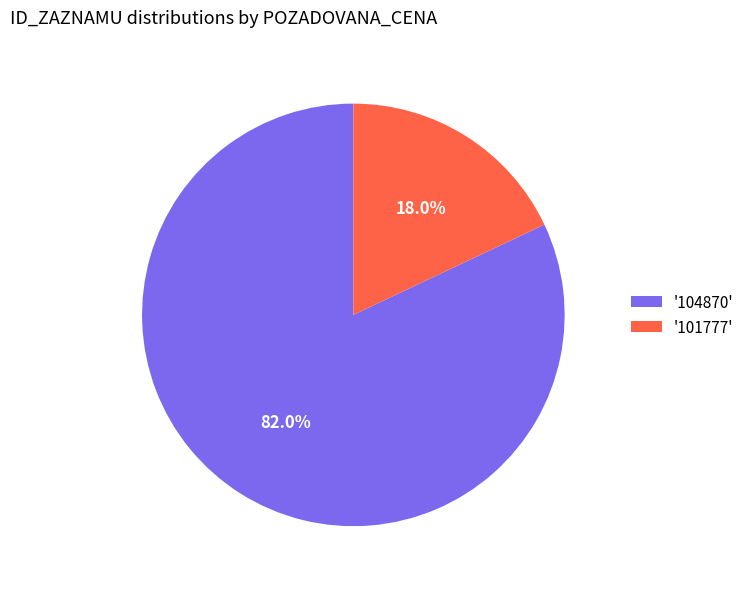

Count the number of slices in the pie.

2